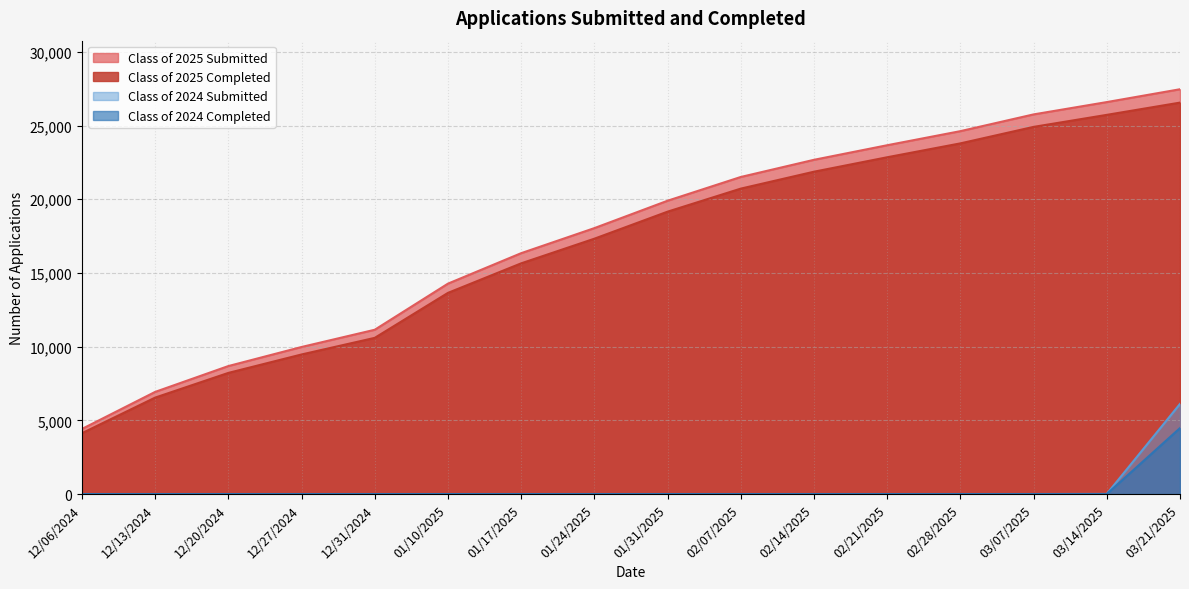

What is the total value across all series at 12/31/2024?

21742